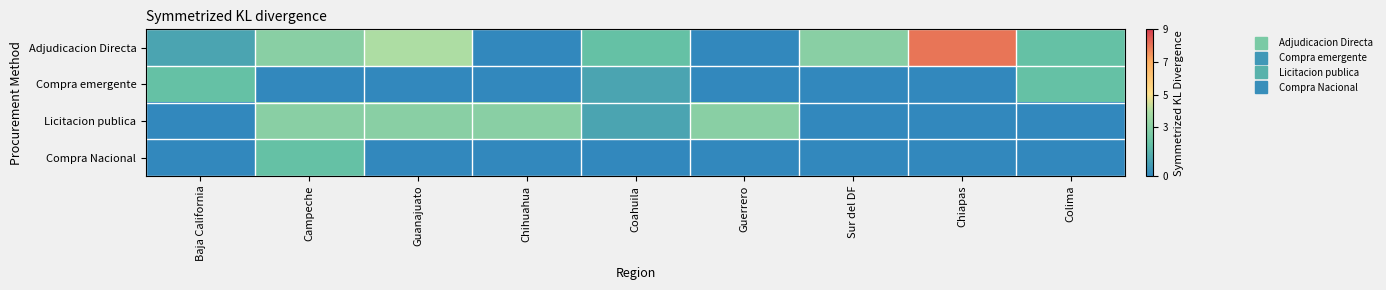

Which series has the largest total across all categories?

Adjudicacion Directa